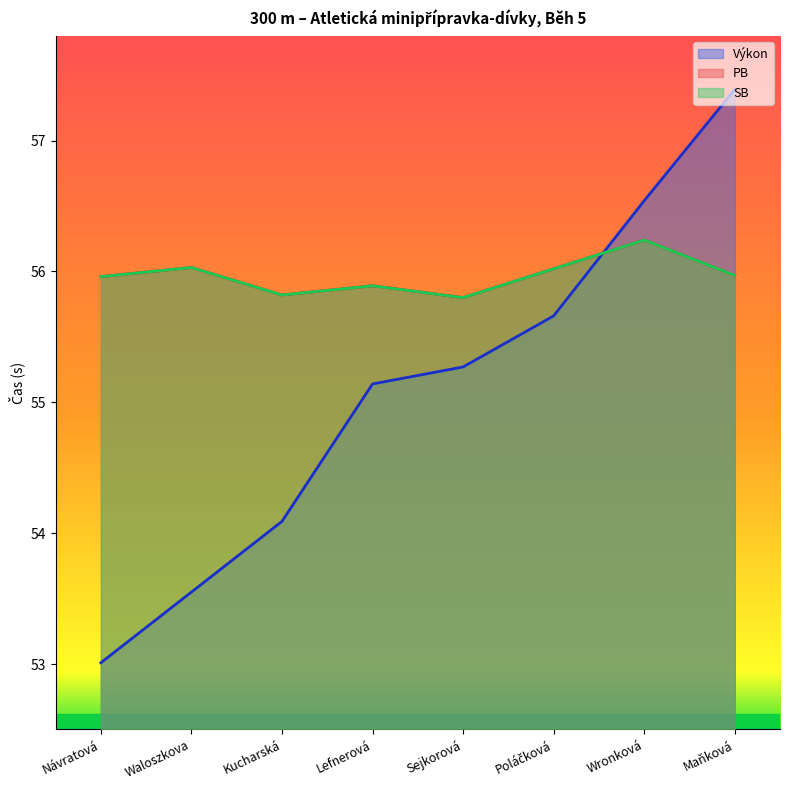

What is the label of the 3rd point from the right?

Poláčková